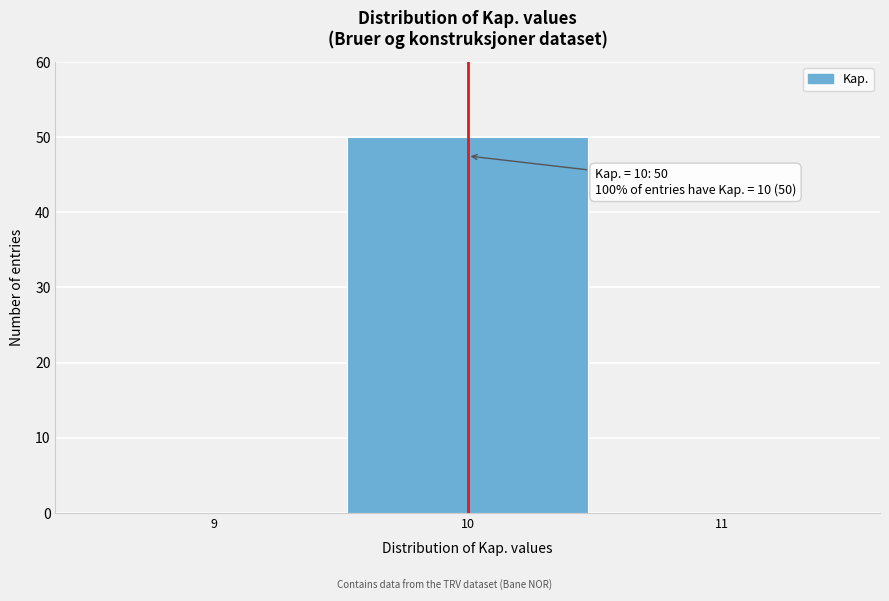

Over which range of the x-axis is the bar tallest?

9.5 to 10.5